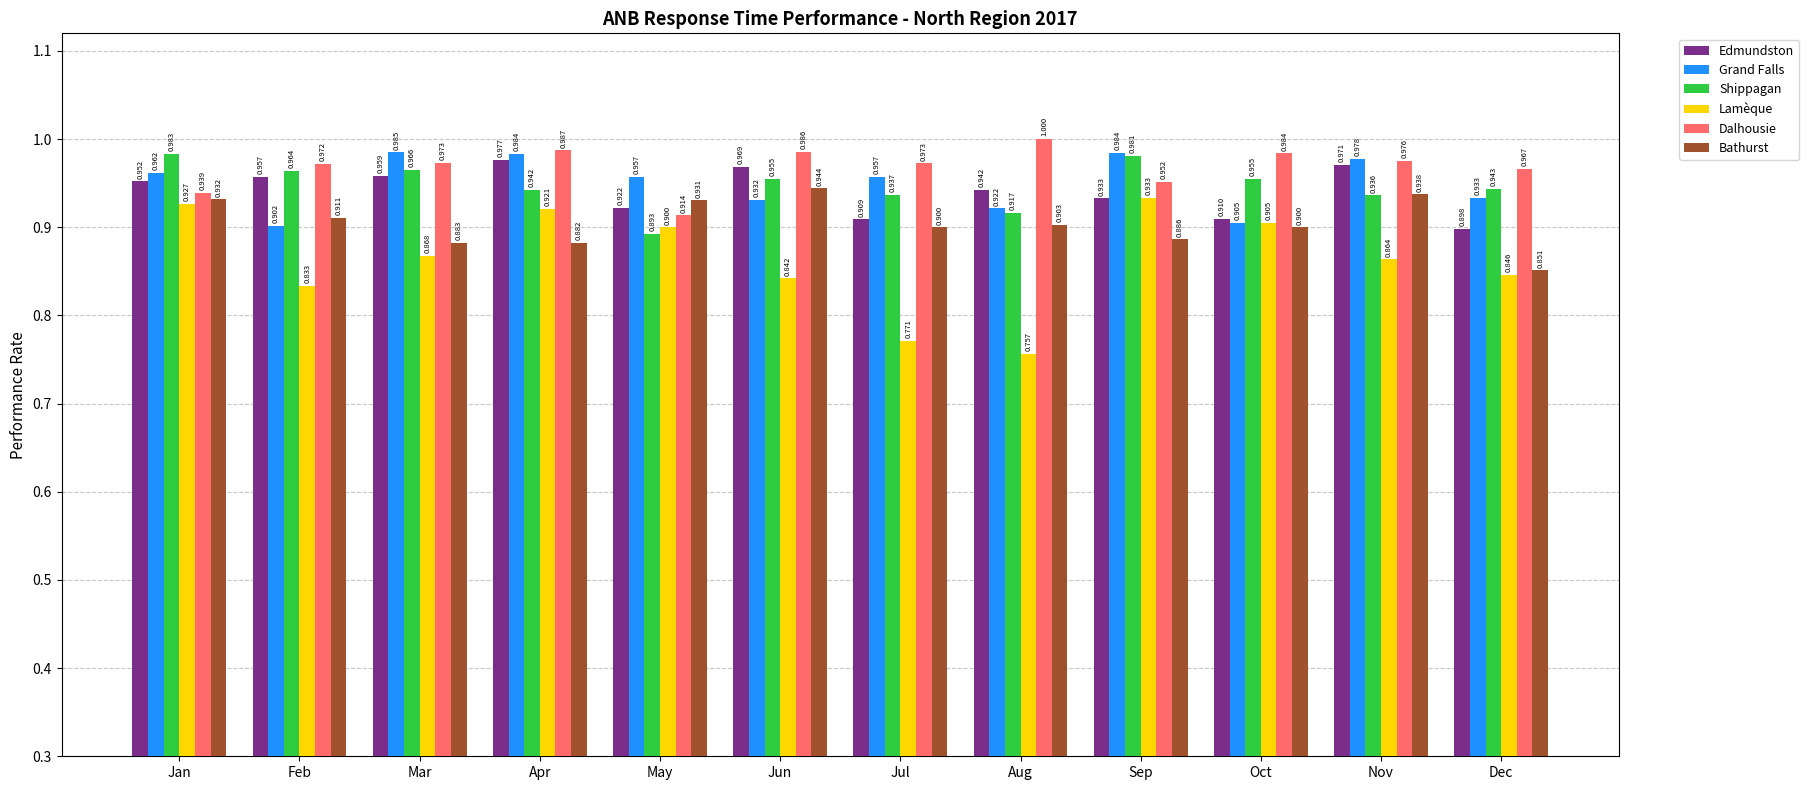

What is the highest value of the Shippagan series?

1.0